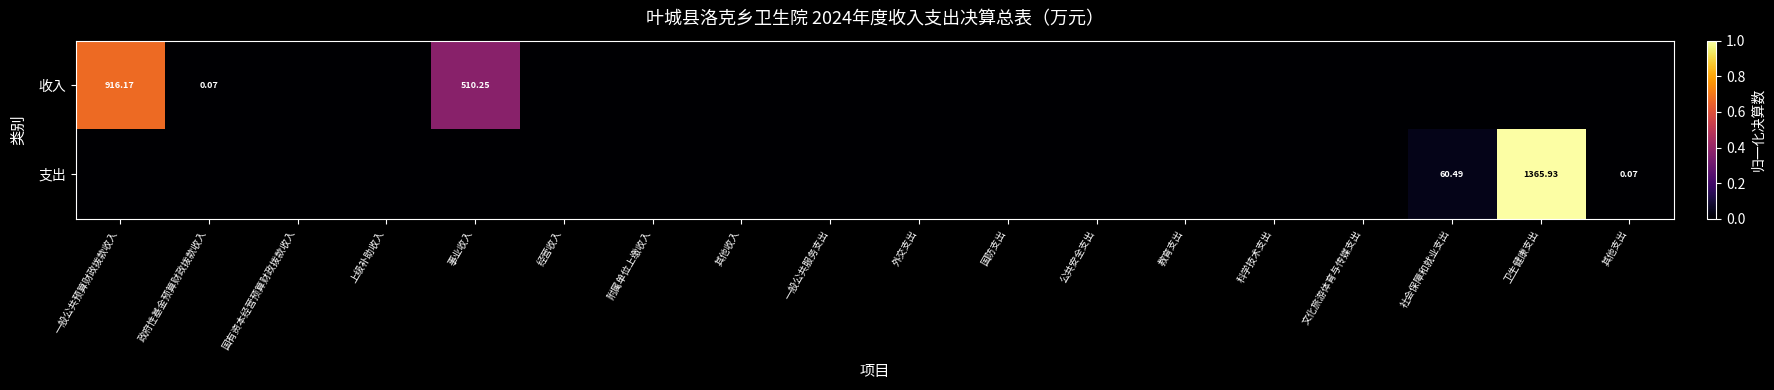

How many series are shown in this chart?

2